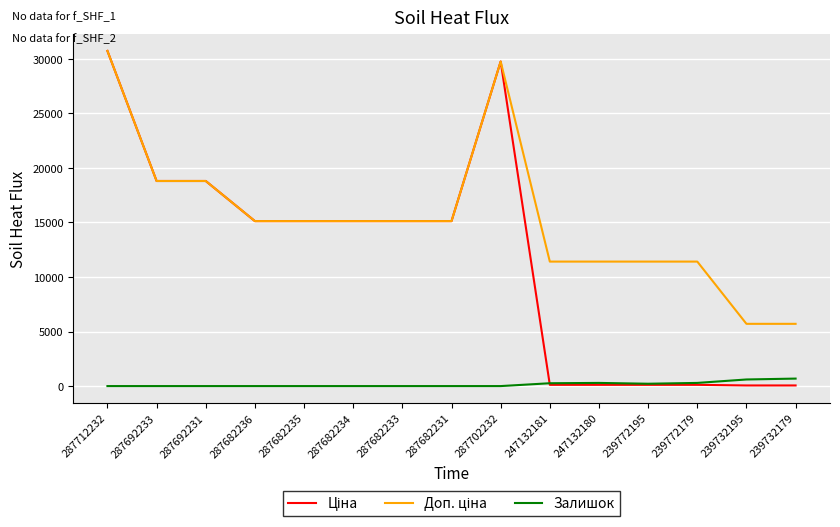

Does the chart display data point markers on the line(s)?

No